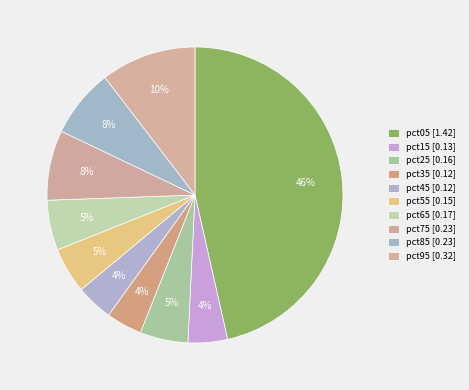

Count the number of slices in the pie.

10